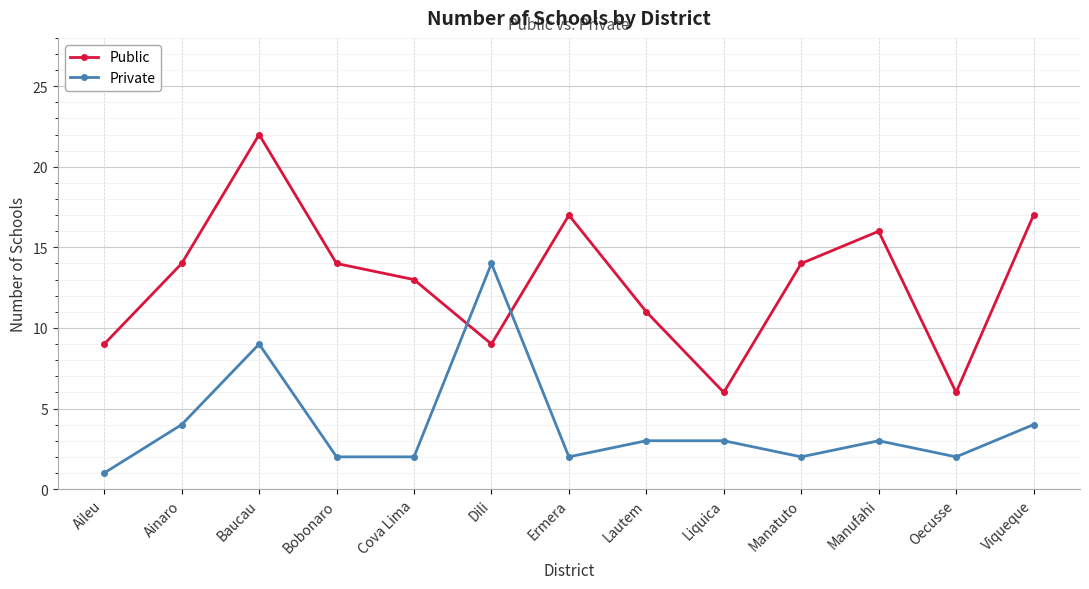

Is it true that Public equals 11 at Lautem?

True